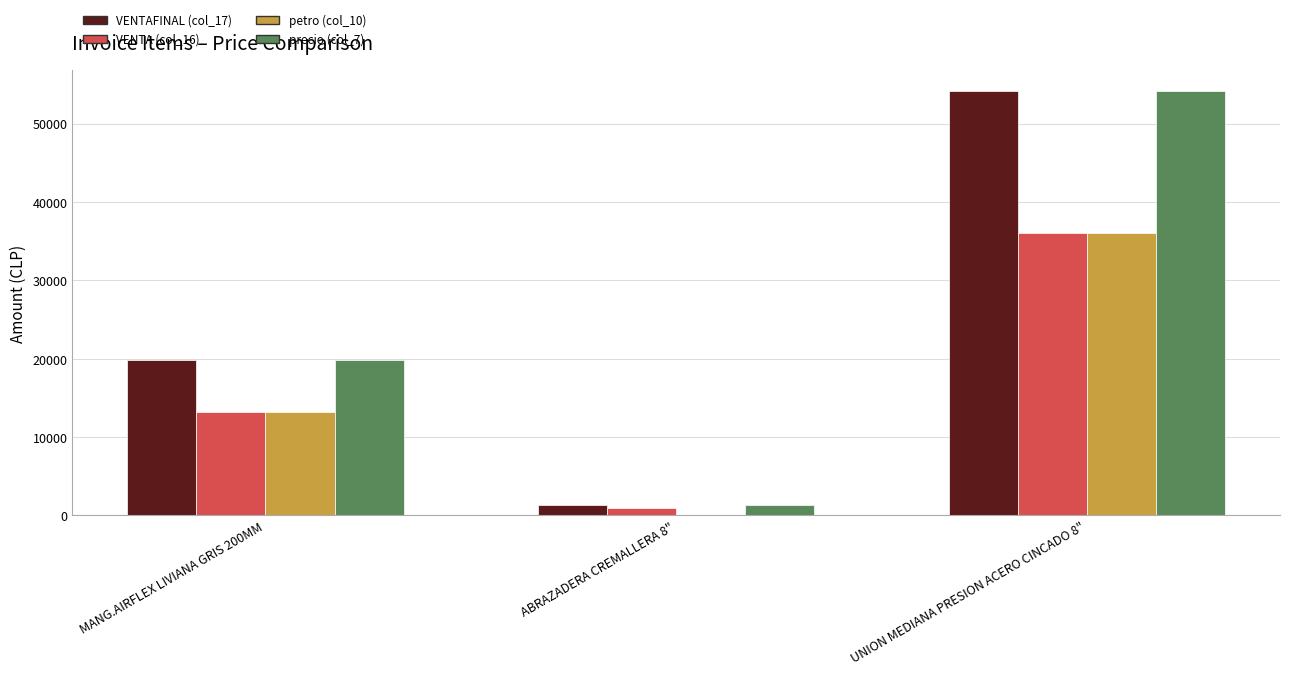

At which label is VENTA (col_16) closest to 18500?

MANG.AIRFLEX LIVIANA GRIS 200MM